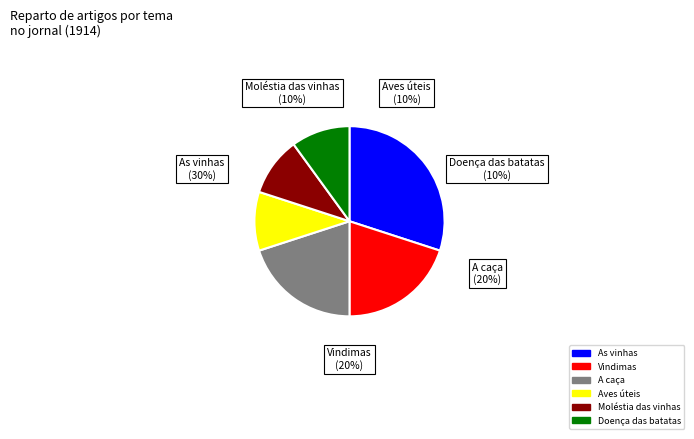

To the nearest percent, what is the difference between the Vindimas and Doença das batatas slice percentages?

10%